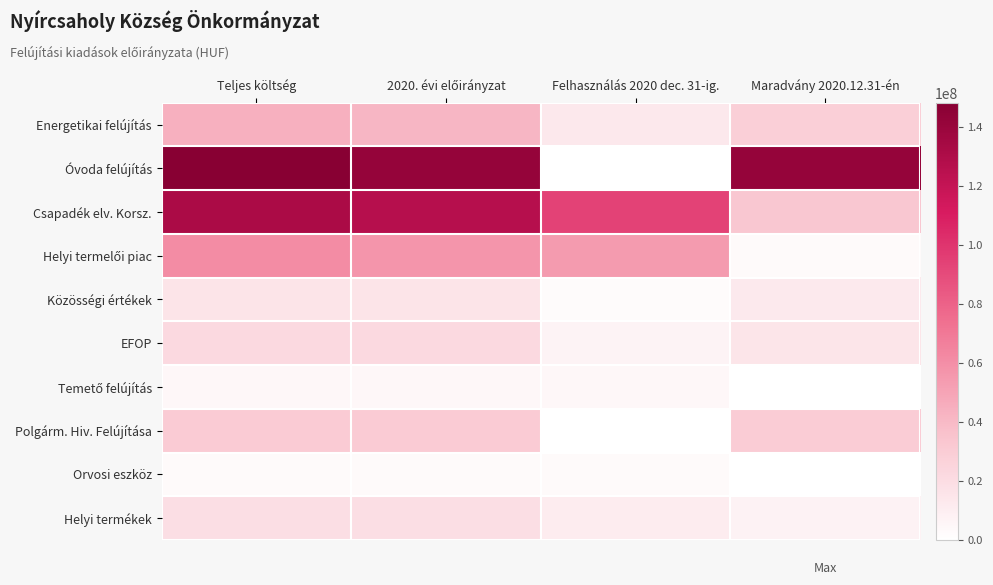

Between Felhasználás 2020 dec. 31-ig. and Teljes költség, which is larger?

Teljes költség